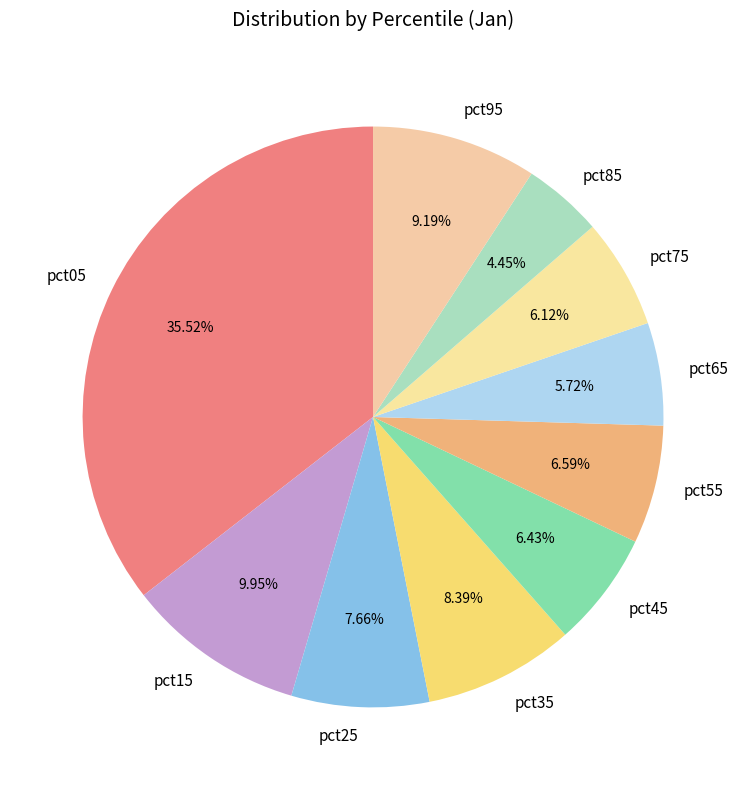

What is the largest slice in the pie chart?

pct05